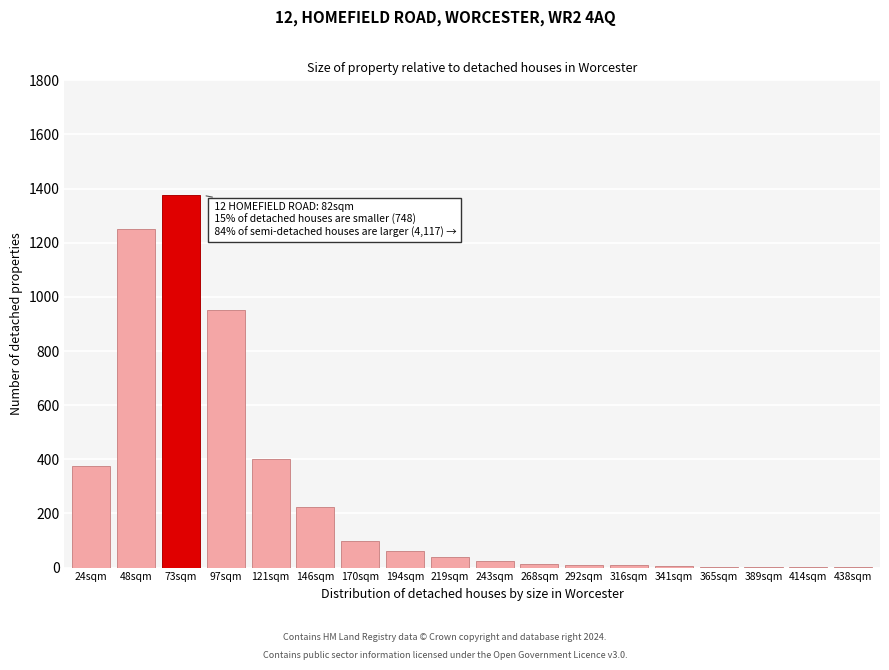

What is the ratio of the value at 121sqm to the value at 219sqm?

10.0